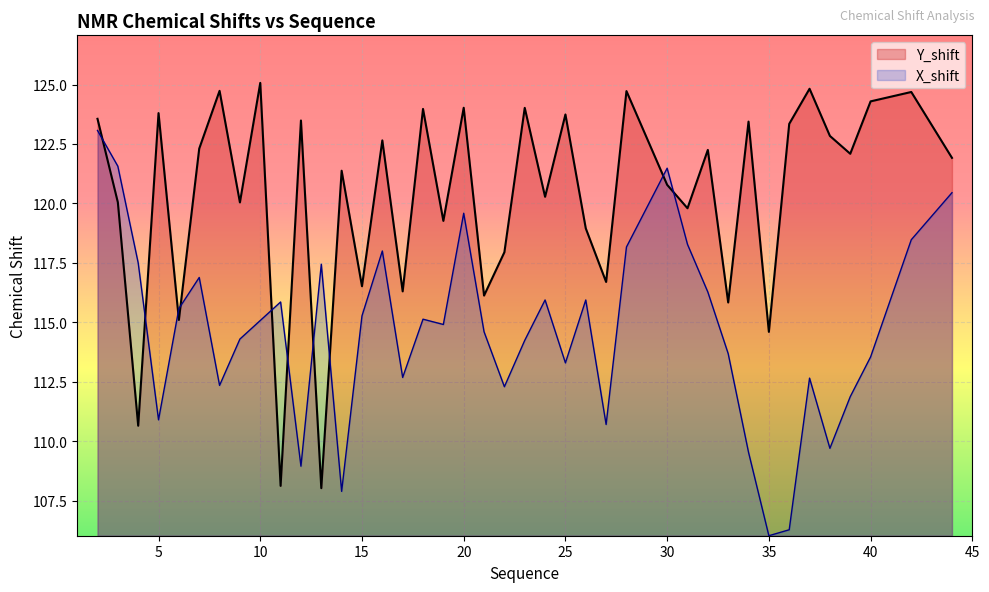

Reading left to right, extract all data points from this chart.

Y_shift: 123.6	120.0	110.7	123.8	115.1	122.3	124.7	120.0	125.1	108.1	123.5	108.0	121.4	116.5	122.7	116.3	124.0	119.3	124.0	116.1	117.9	124.0	120.3	123.7	119.0	116.7	124.7	120.8	119.8	122.2	115.8	123.4	114.6	123.3	124.8	122.8	122.1	124.3	124.7	121.9
X_shift: 123.1	121.6	117.5	110.9	115.6	116.9	112.3	114.3	115.1	115.9	109.0	117.4	107.9	115.3	118.0	112.7	115.1	114.9	119.6	114.6	112.3	114.2	115.9	113.3	115.9	110.7	118.2	121.5	118.3	116.3	113.7	109.5	106.0	106.3	112.7	109.7	111.9	113.5	118.5	120.5